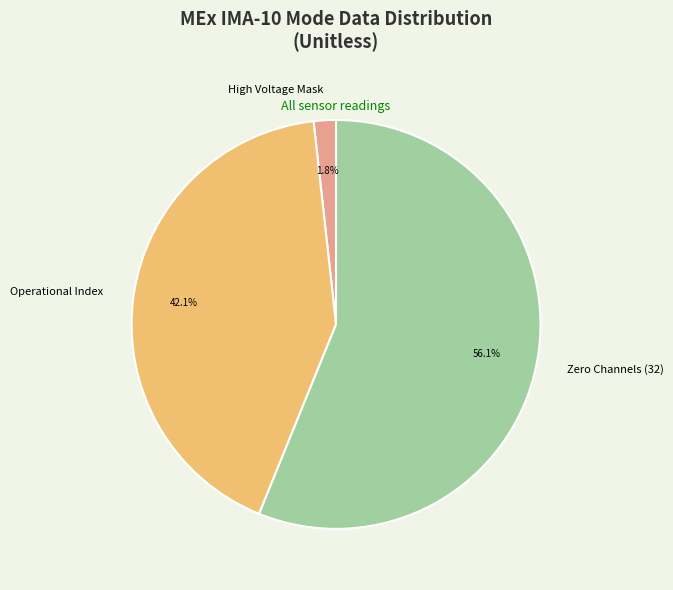

Do Zero Channels (32) and High Voltage Mask together represent more than half of the pie?

Yes